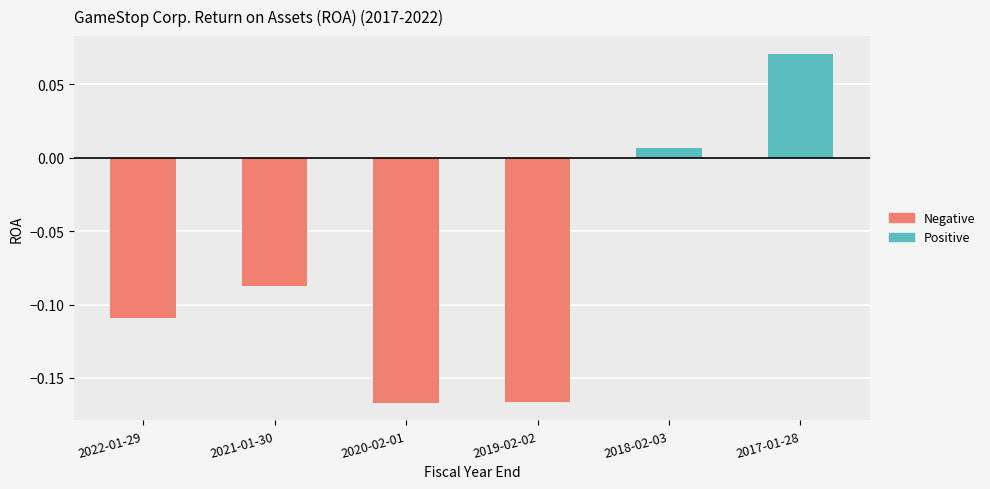

Which has a higher value, 2018-02-03 or 2020-02-01?

2018-02-03